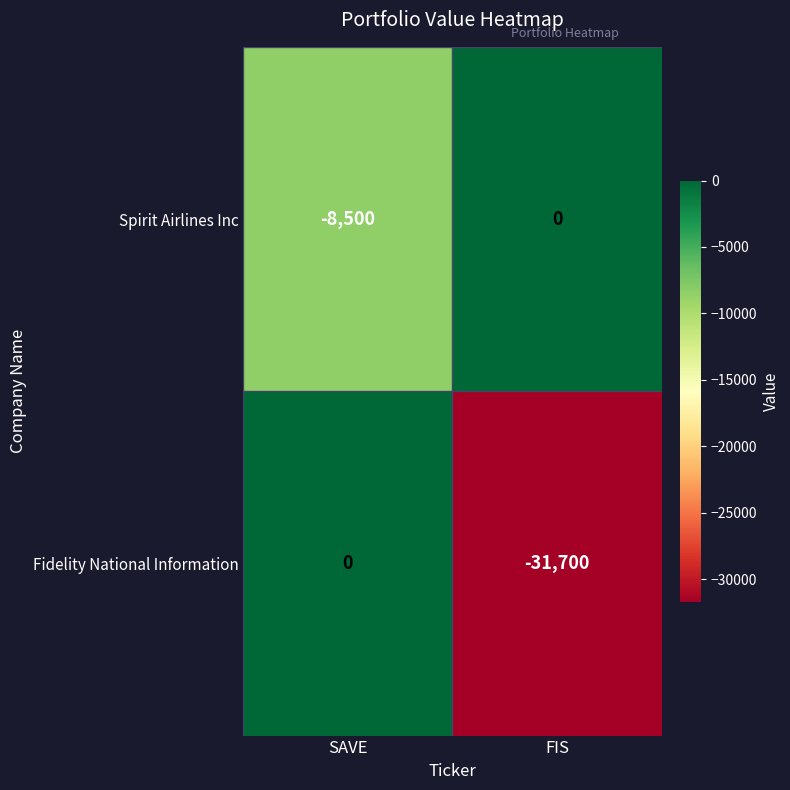

Reading left to right, what are all the values shown in this chart?

Spirit Airlines Inc: -8500	0
Fidelity National Information: 0	-31700